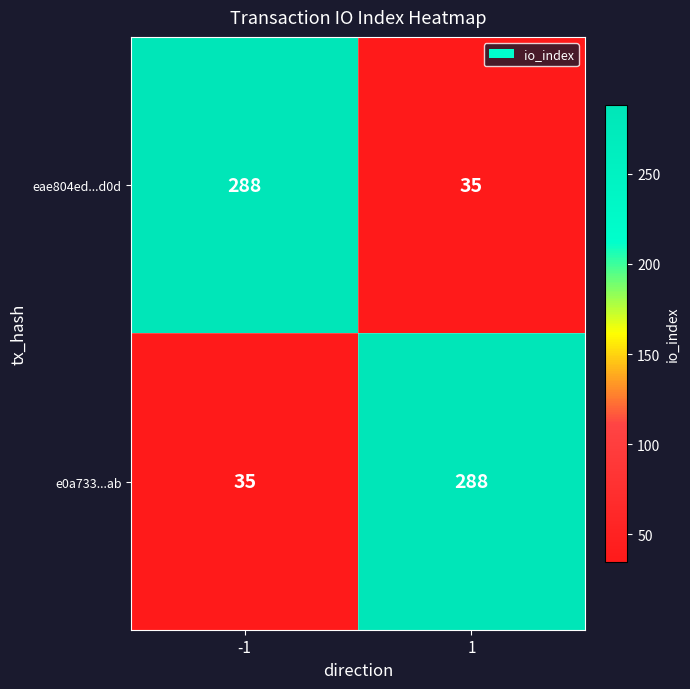

What is the total value across all series at 1?

323